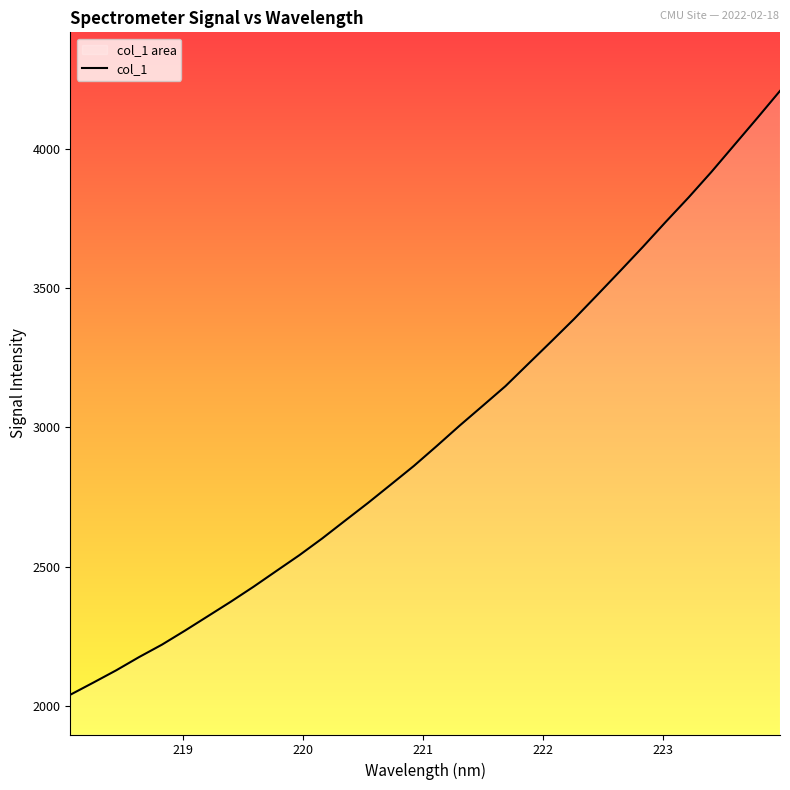

How many lines are shown in the chart?

1